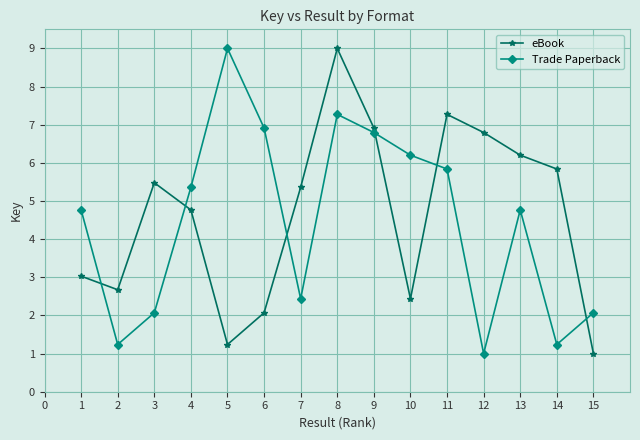

What is the lowest value of the eBook series?

1.0